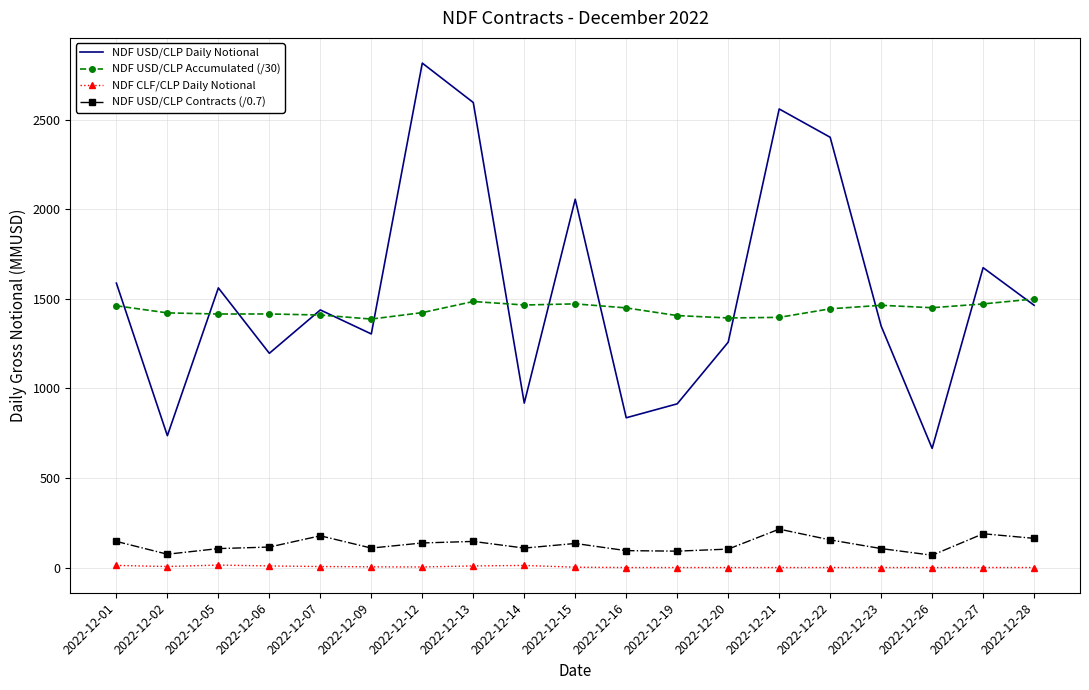

What is the highest value of the NDF USD/CLP Contracts (/0.7) series?

214.3